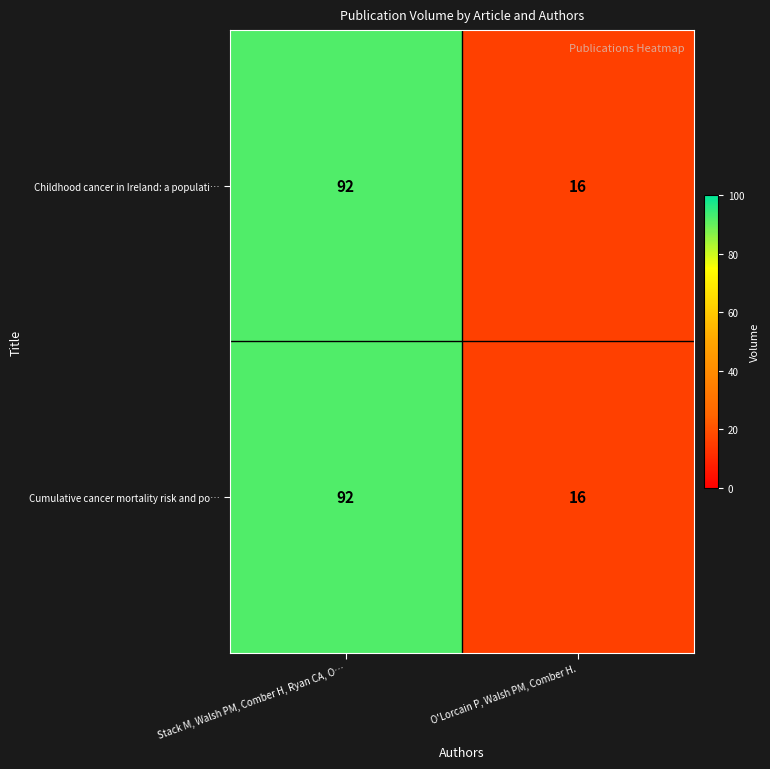

What is the difference between the maximum and minimum values in the Cumulative cancer mortality risk and po… series?

76